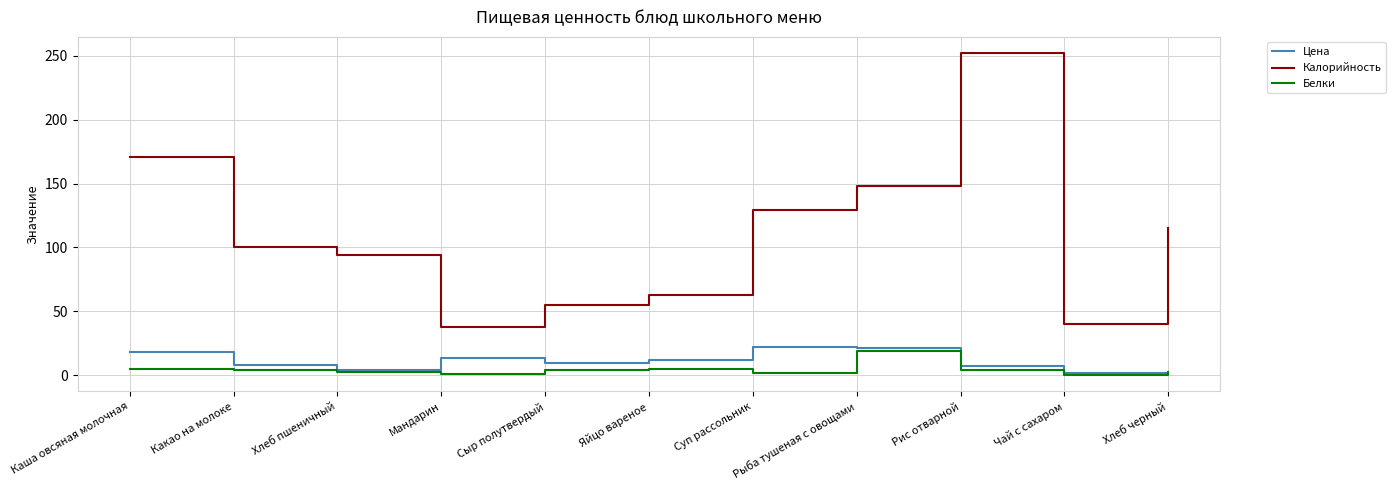

What are all the series names shown in the legend?

Цена, Калорийность, Белки